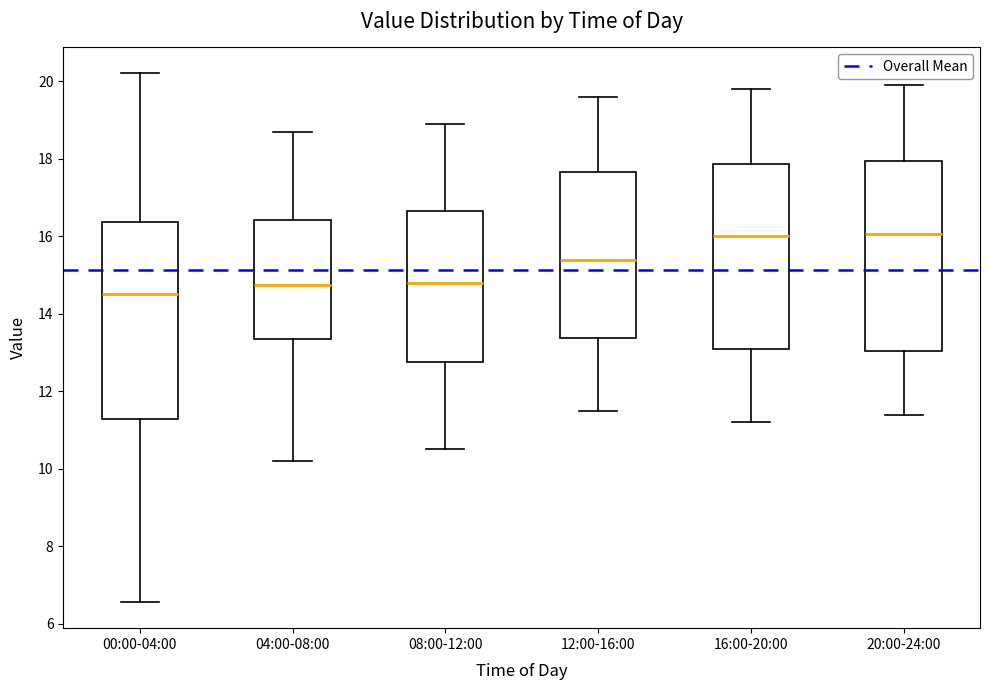

Which box's median line is the lowest?

00:00-04:00